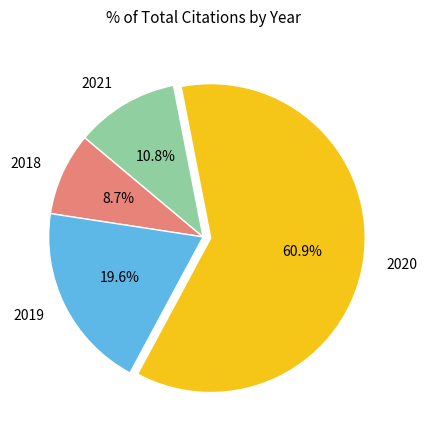

Which category has the biggest portion of the pie?

2020